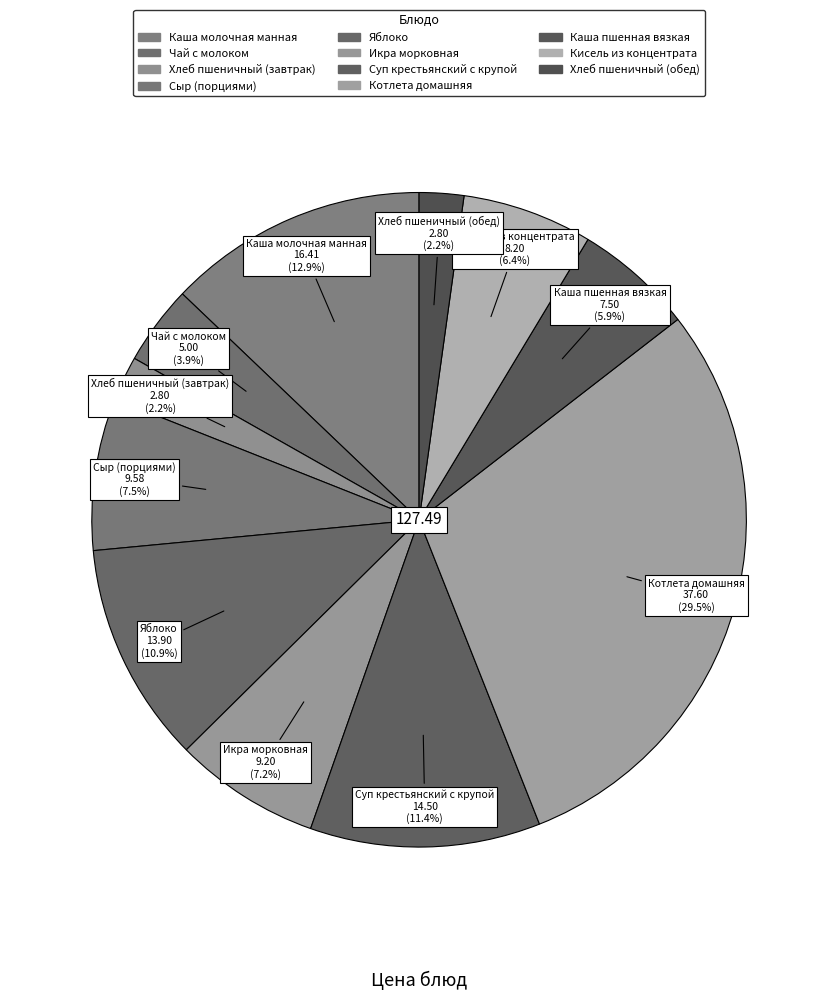

To the nearest percent, what is the average slice percentage?

9%